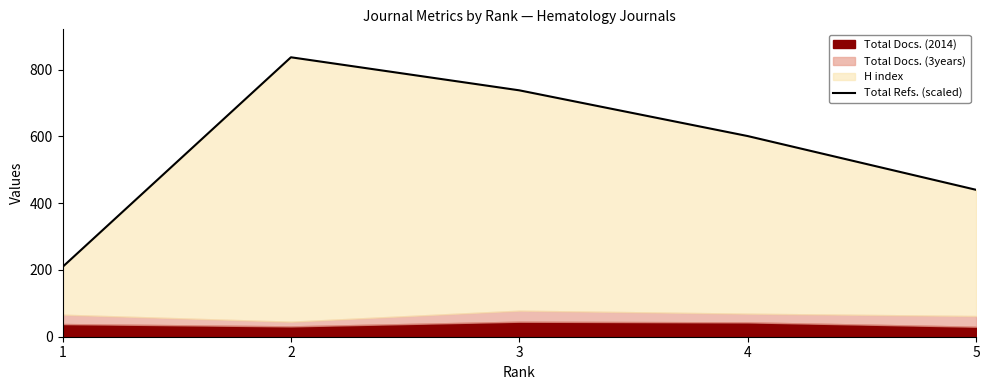

The chart shows a value of 209 at 1. True or false?

True